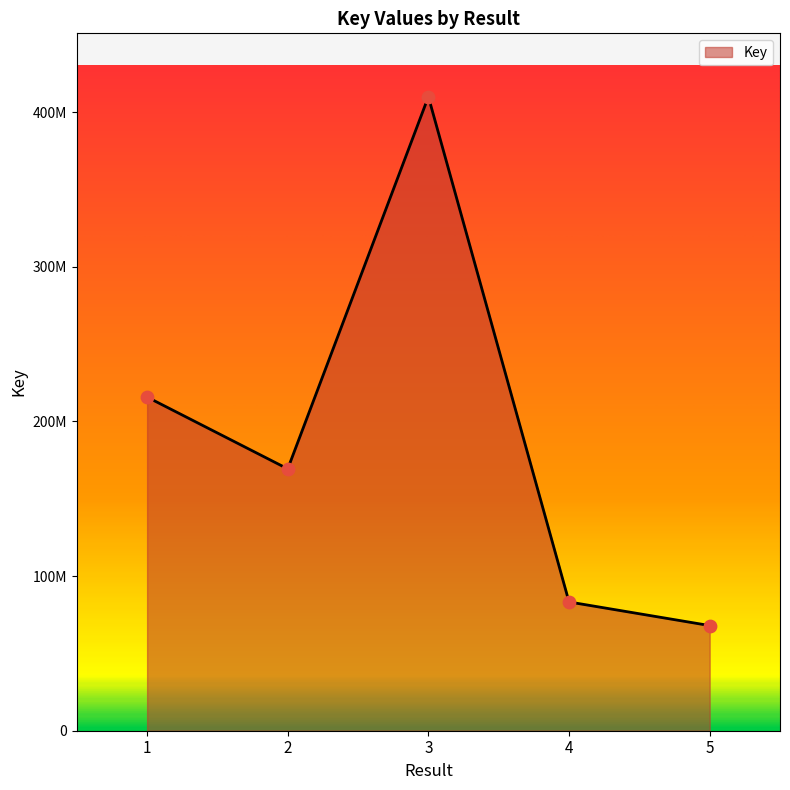

Which has a higher value, 4 or 2?

2